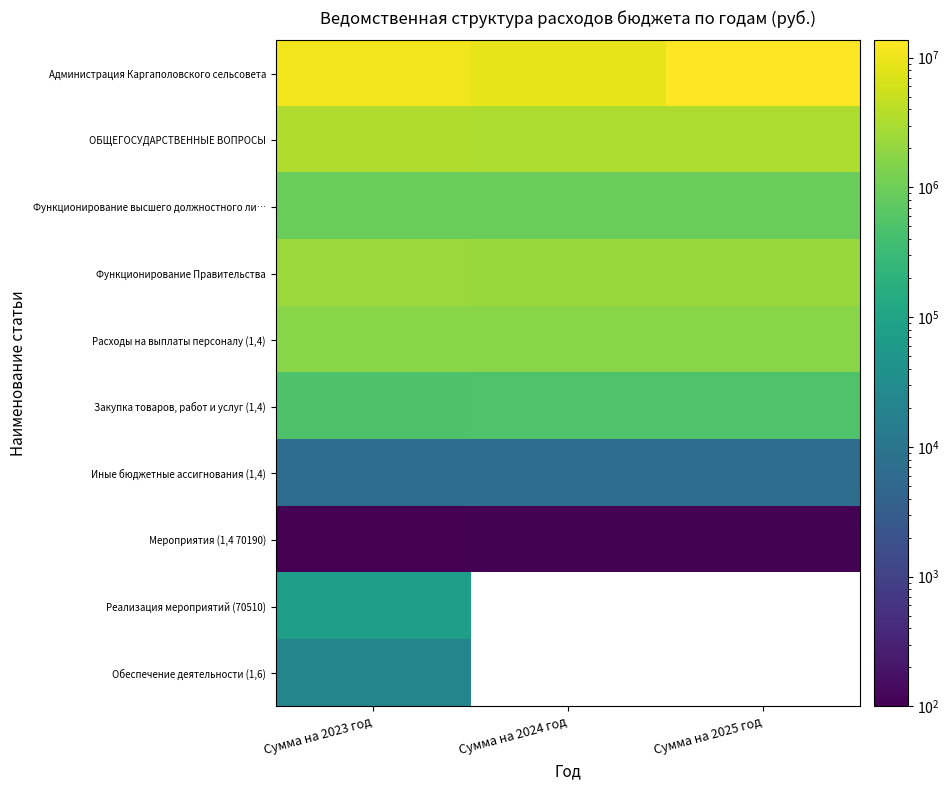

What is the spread (max minus min) of values at Сумма на 2024 год?

8792599.0